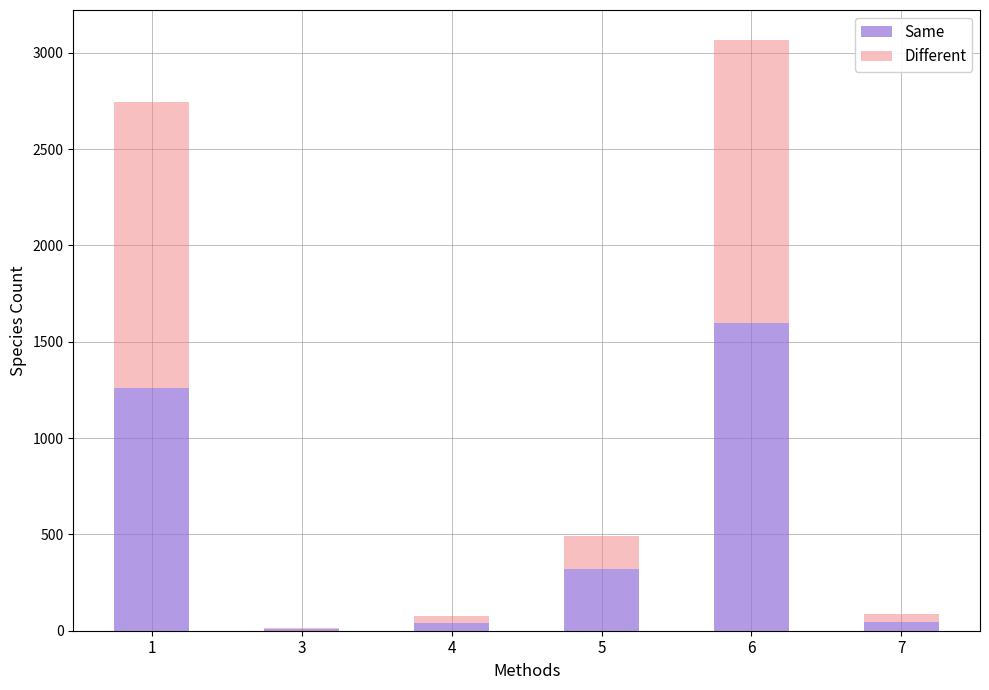

At which category is the sum across all series the highest?

6